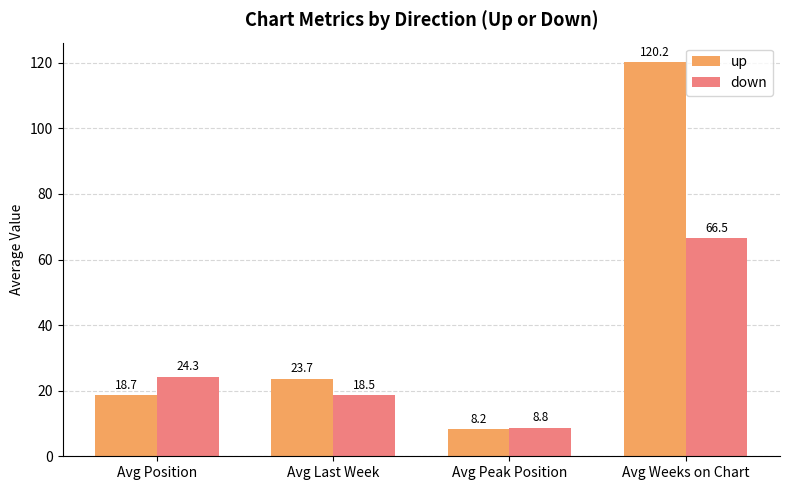

Which series has the largest total across all categories?

up